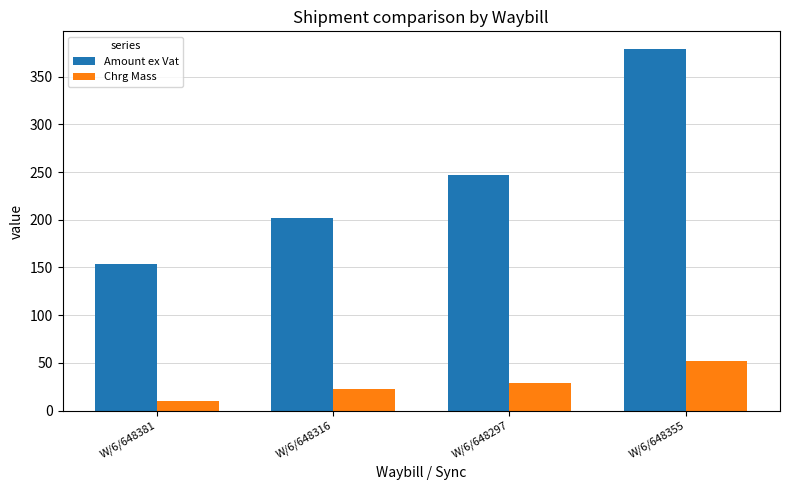

Which series changed the most between W/6/648381 and W/6/648297?

Amount ex Vat